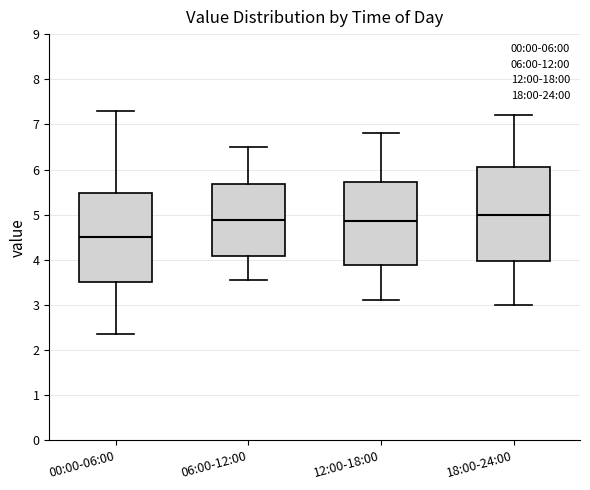

Reading left to right, transcribe this box plot: for each box, give where its median line is, the range the box spans, and where its two whiskers end, as read against the y-axis. The values are not printed on the chart, so give them approximately, as read against the axis.

00:00-06:00: median 4.5, box 3.5 to 5.5, whiskers 2.4 to 7.3
06:00-12:00: median 4.9, box 4.1 to 5.7, whiskers 3.6 to 6.5
12:00-18:00: median 4.9, box 3.9 to 5.7, whiskers 3.1 to 6.8
18:00-24:00: median 5.0, box 4.0 to 6.1, whiskers 3.0 to 7.2